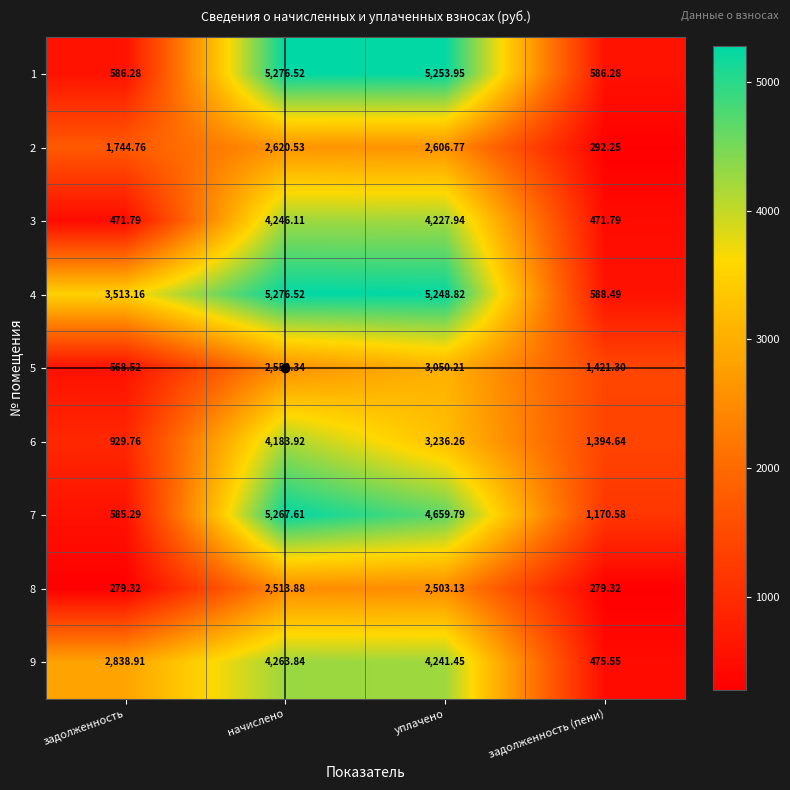

List the labels in order of 4 value, smallest first.

задолженность (пени), задолженность, уплачено, начислено